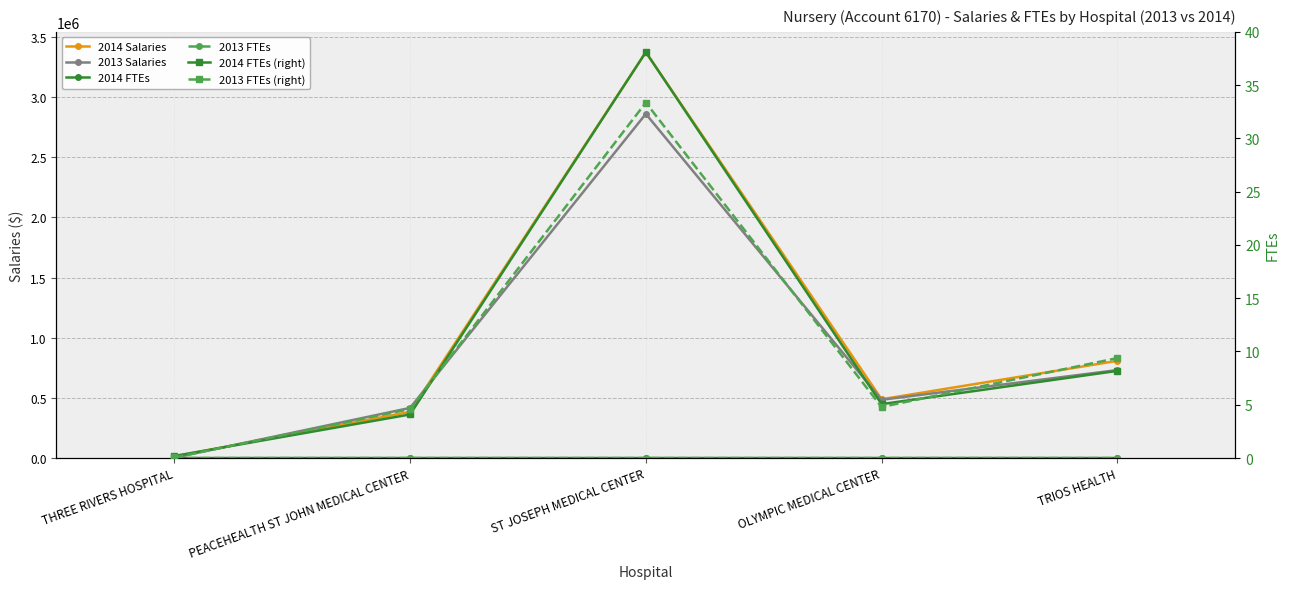

Reading left to right, extract all data points from this chart.

2014 Salaries: THREE RIVERS HOSPITAL=13123.0	PEACEHEALTH ST JOHN MEDICAL CENTER=383988.0	ST JOSEPH MEDICAL CENTER=3374364.0	OLYMPIC MEDICAL CENTER=488610.0	TRIOS HEALTH=808026.0
2013 Salaries: THREE RIVERS HOSPITAL=2835.0	PEACEHEALTH ST JOHN MEDICAL CENTER=416620.0	ST JOSEPH MEDICAL CENTER=2860913.0	OLYMPIC MEDICAL CENTER=484111.0	TRIOS HEALTH=731108.0
2014 FTEs: THREE RIVERS HOSPITAL=0.2	PEACEHEALTH ST JOHN MEDICAL CENTER=4.1	ST JOSEPH MEDICAL CENTER=38.1	OLYMPIC MEDICAL CENTER=5.1	TRIOS HEALTH=8.2
2013 FTEs: THREE RIVERS HOSPITAL=0.1	PEACEHEALTH ST JOHN MEDICAL CENTER=4.6	ST JOSEPH MEDICAL CENTER=33.4	OLYMPIC MEDICAL CENTER=4.8	TRIOS HEALTH=9.4
2014 FTEs (right): THREE RIVERS HOSPITAL=0.2	PEACEHEALTH ST JOHN MEDICAL CENTER=4.1	ST JOSEPH MEDICAL CENTER=38.1	OLYMPIC MEDICAL CENTER=5.1	TRIOS HEALTH=8.2
2013 FTEs (right): THREE RIVERS HOSPITAL=0.1	PEACEHEALTH ST JOHN MEDICAL CENTER=4.6	ST JOSEPH MEDICAL CENTER=33.4	OLYMPIC MEDICAL CENTER=4.8	TRIOS HEALTH=9.4